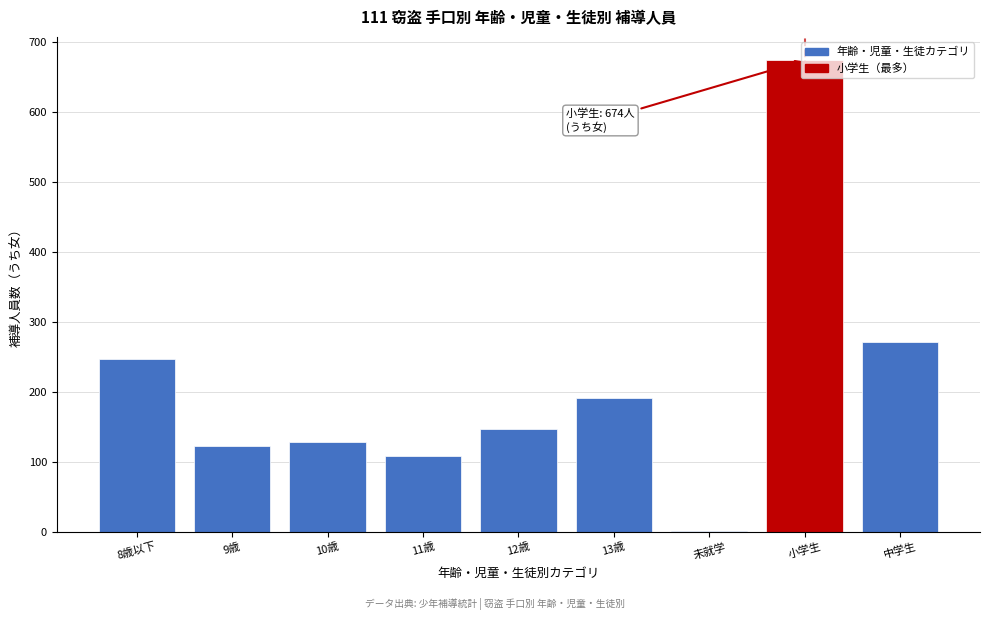

Is it true that the value at 13歳 is 334?

False